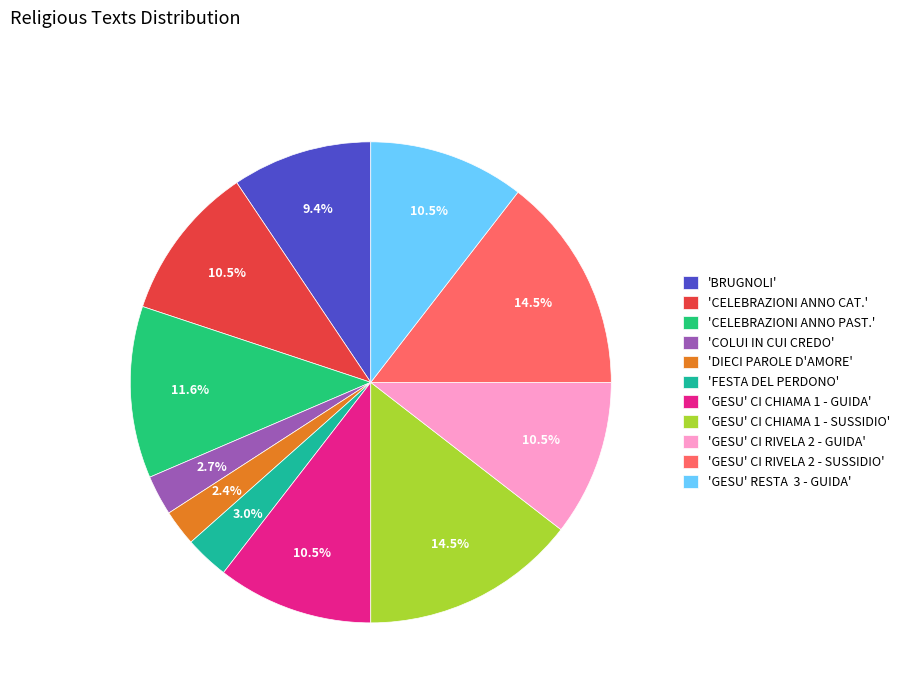

Does 'CELEBRAZIONI ANNO PAST.' account for over 50% of the chart?

No